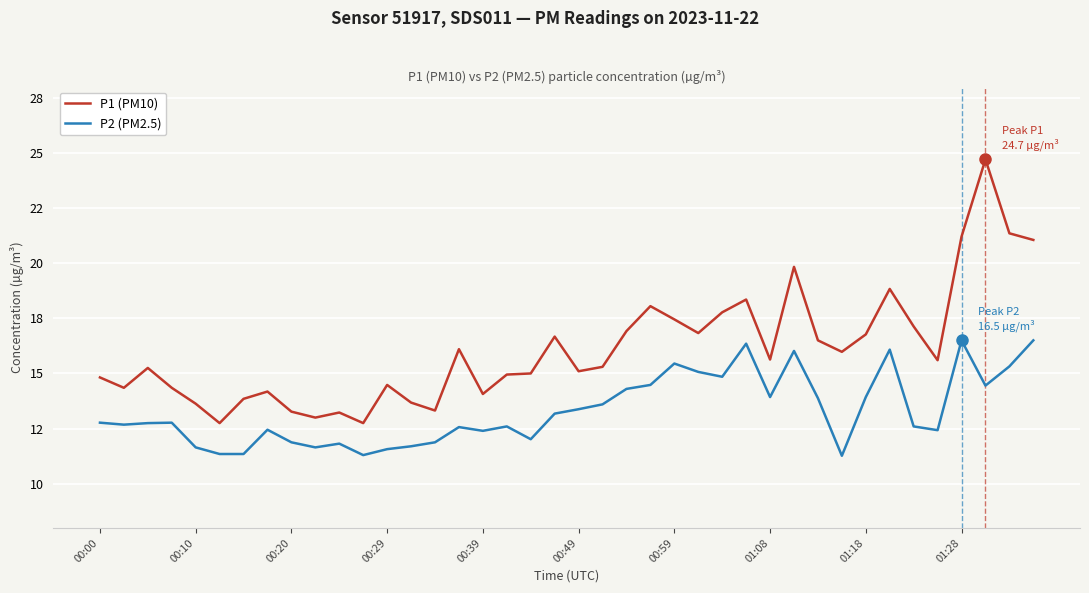

Which series has the largest range (max minus min)?

P1 (PM10)